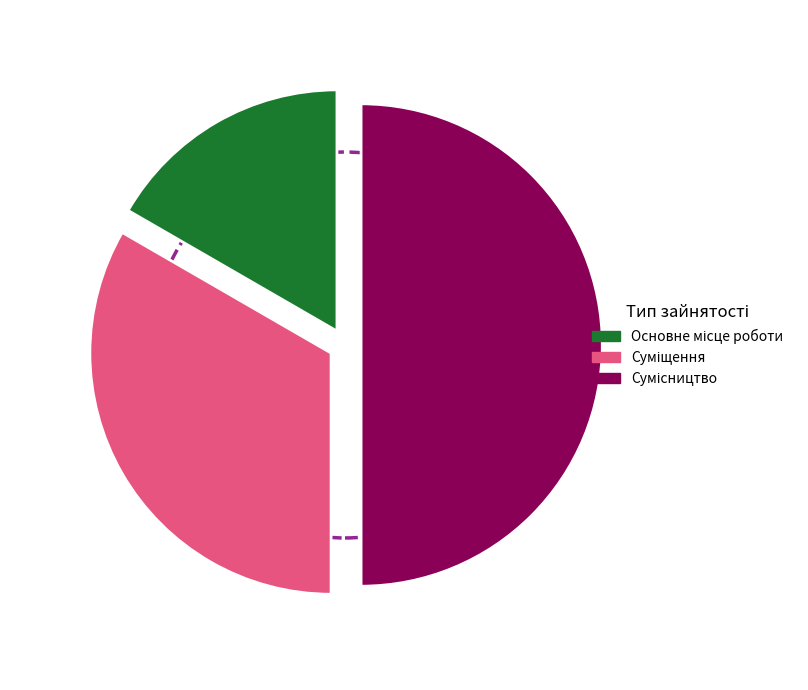

To the nearest percent, what percentage of the pie is Суміщення?

33%